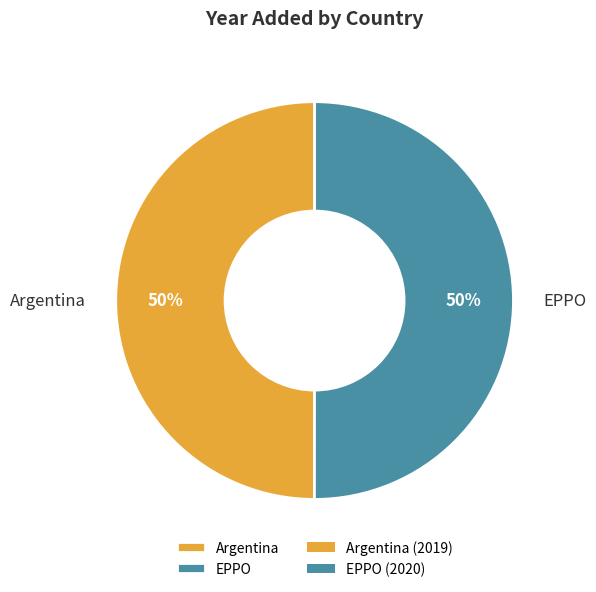

True or false: Argentina accounts for 50% of the total.

True